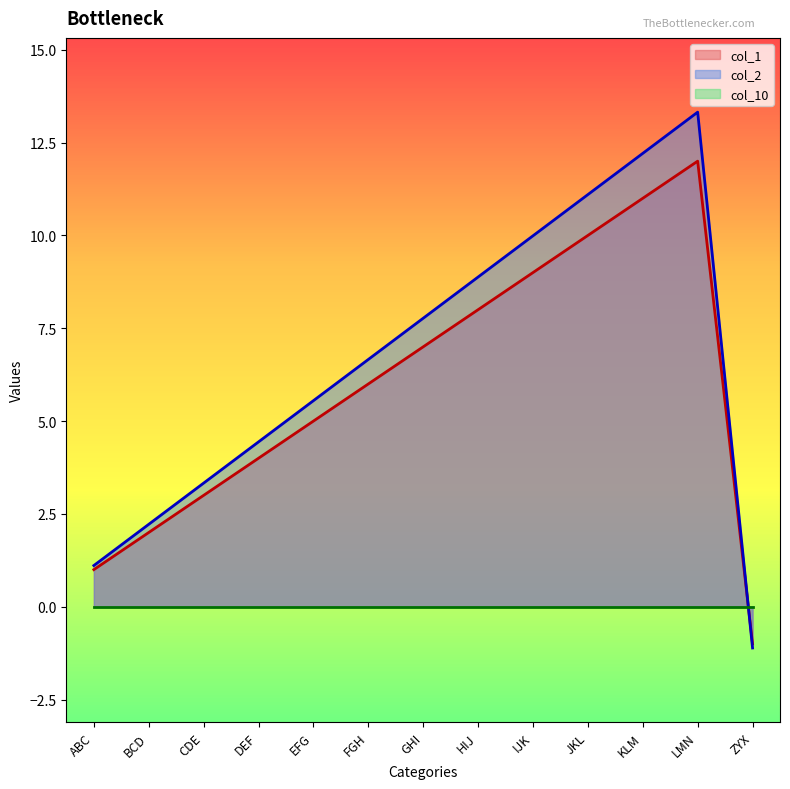

At which category does col_1 reach its first local peak?

LMN